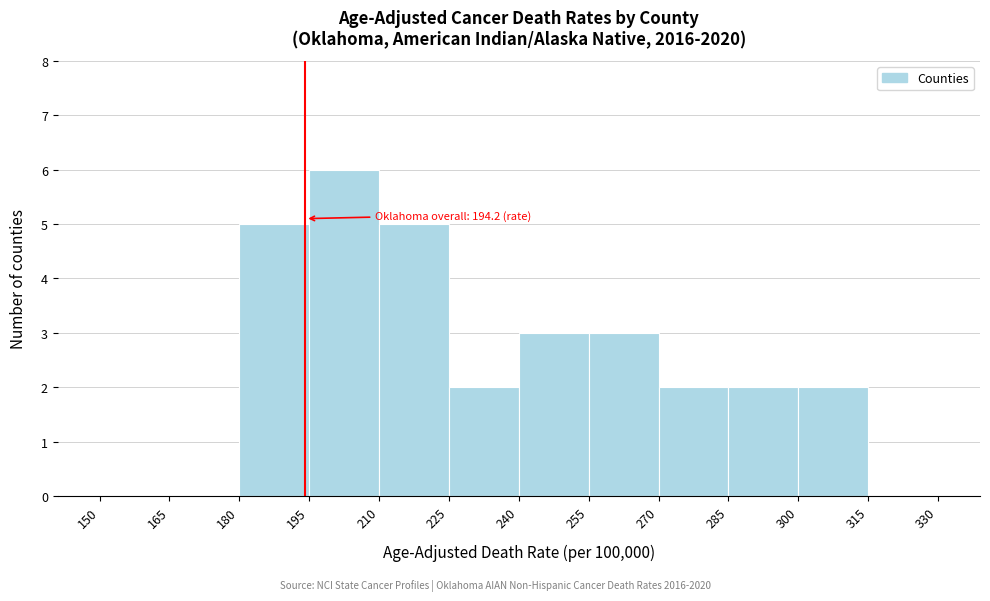

Over which range of the x-axis is the bar tallest?

195 to 210